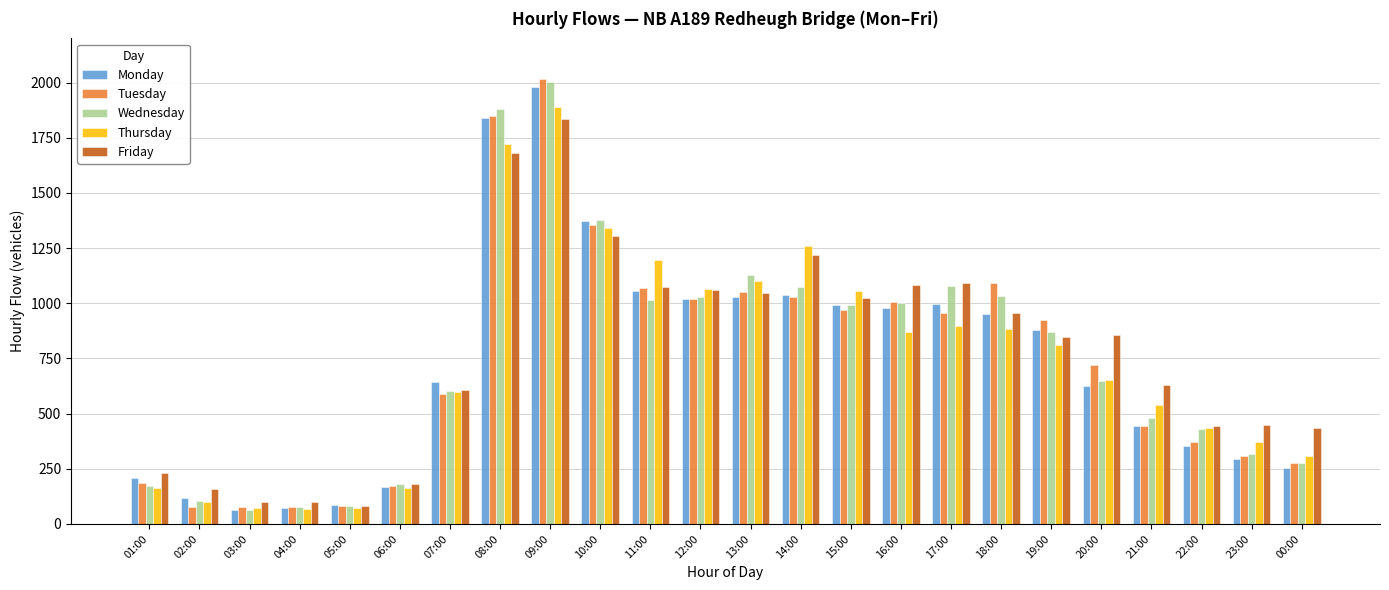

At which label is Friday closest to 960?

18:00